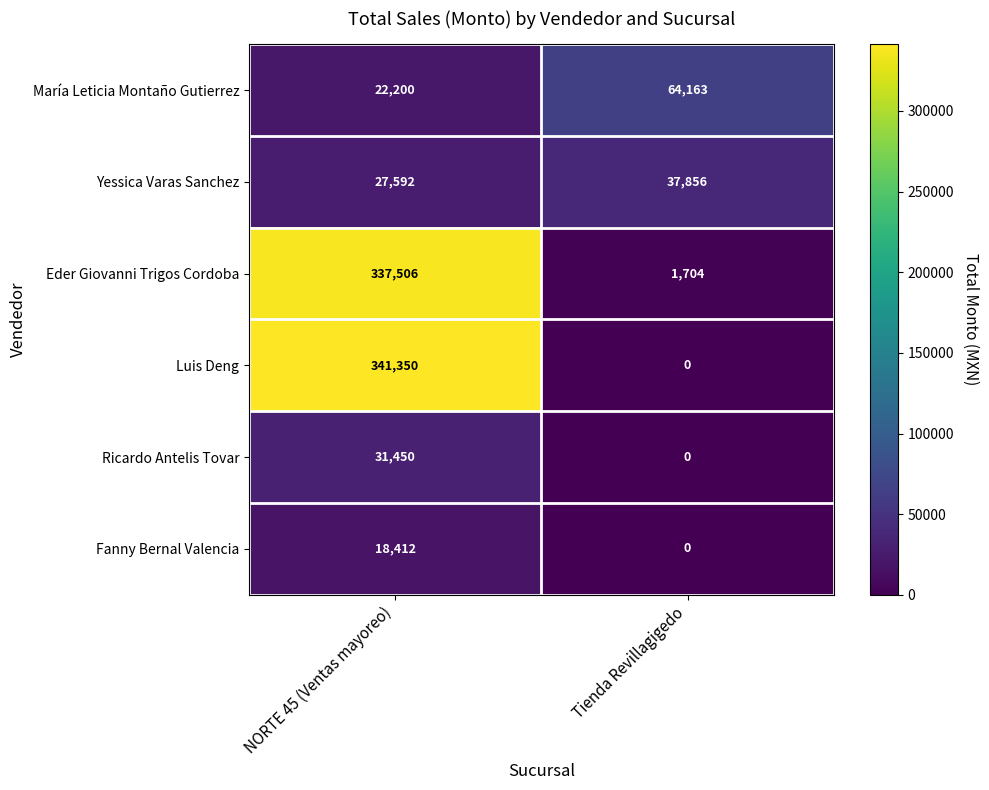

At which label does Eder Giovanni Trigos Cordoba reach its peak?

NORTE 45 (Ventas mayoreo)